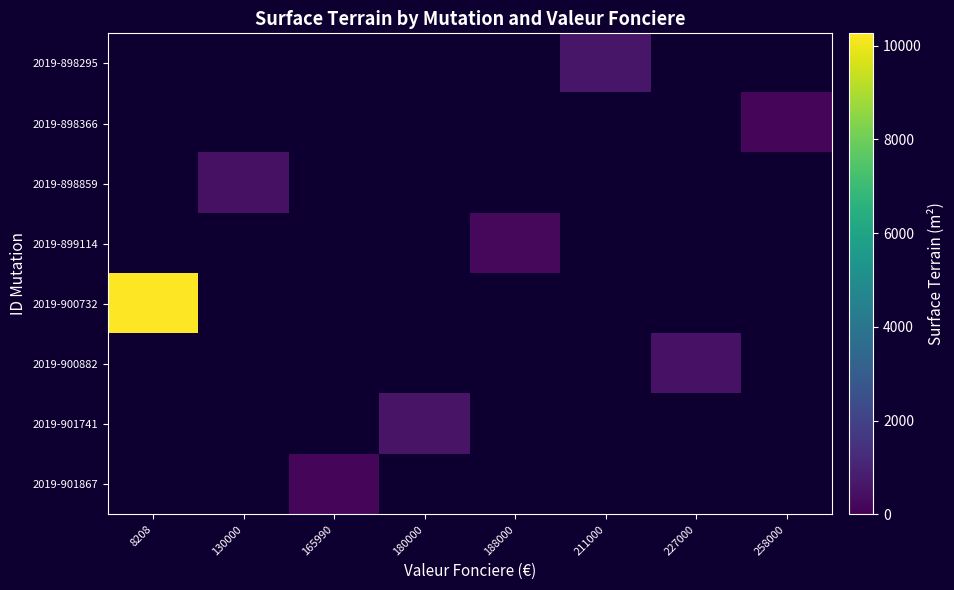

Which category has the lowest value in the 2019-900882 series?

8208